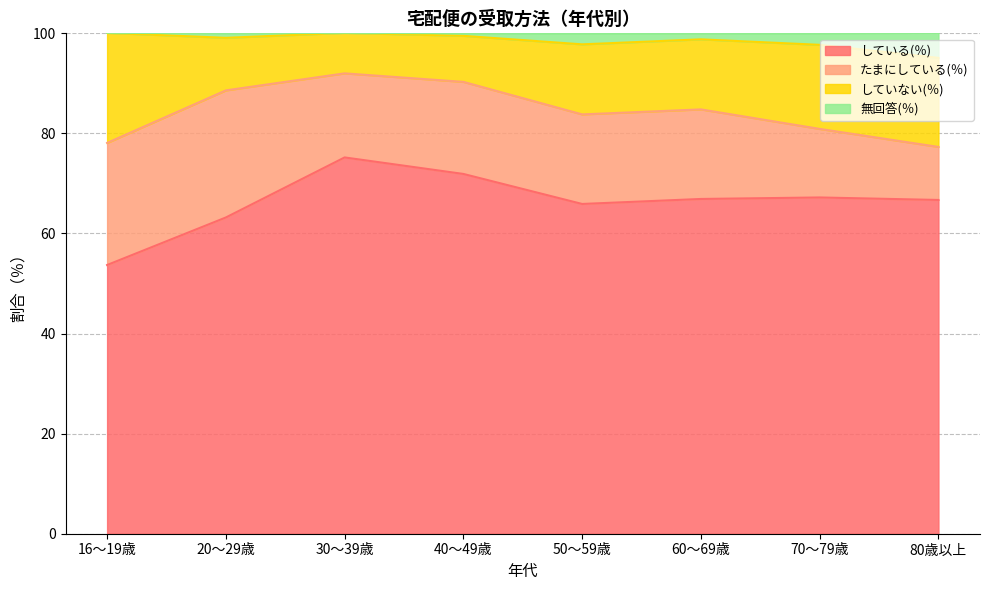

What are all the series names shown in the legend?

している(％), たまにしている(％), していない(％), 無回答(％)